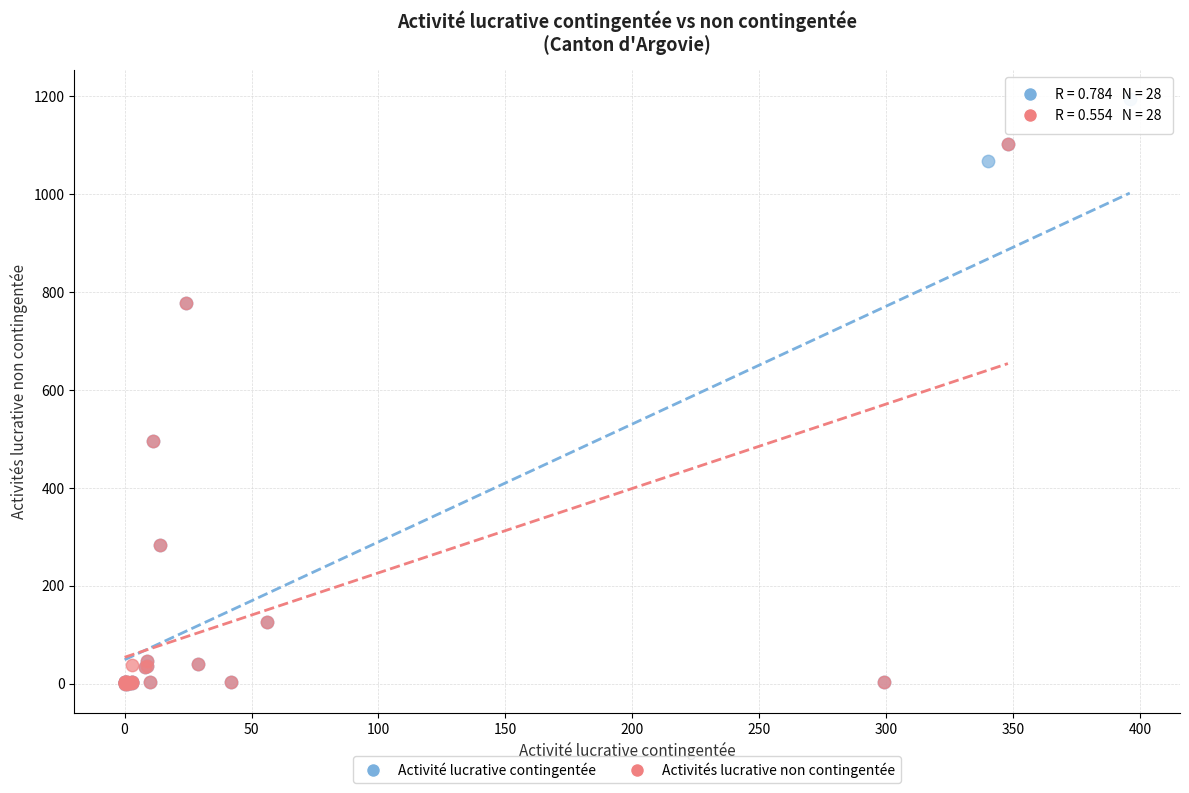

What are all the series names shown in the legend?

Activité lucrative contingentée, Activités lucrative non contingentée